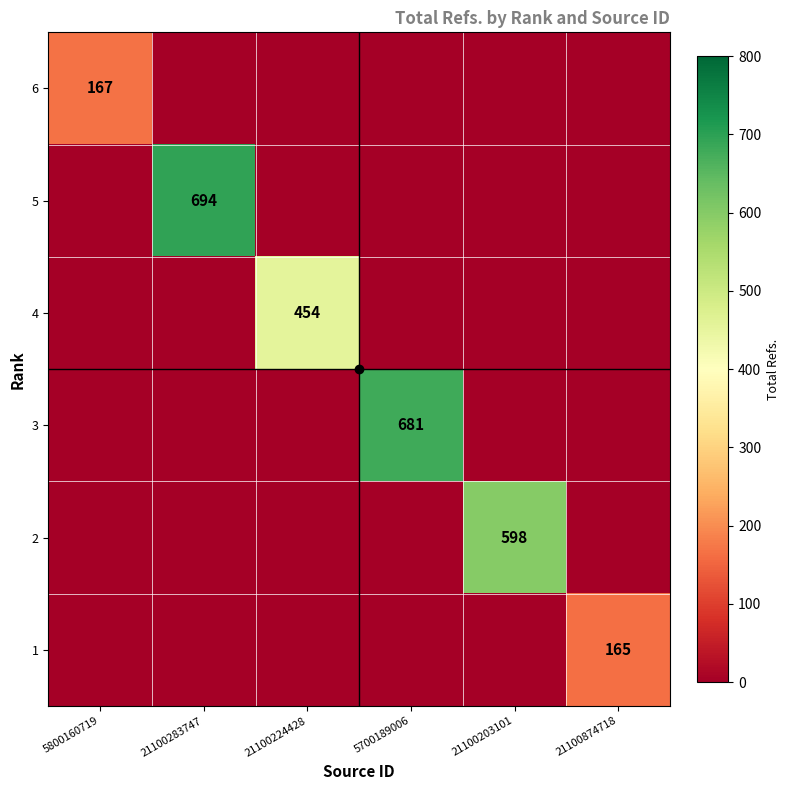

The 1 series shows 76 at 21100874718. True or false?

False